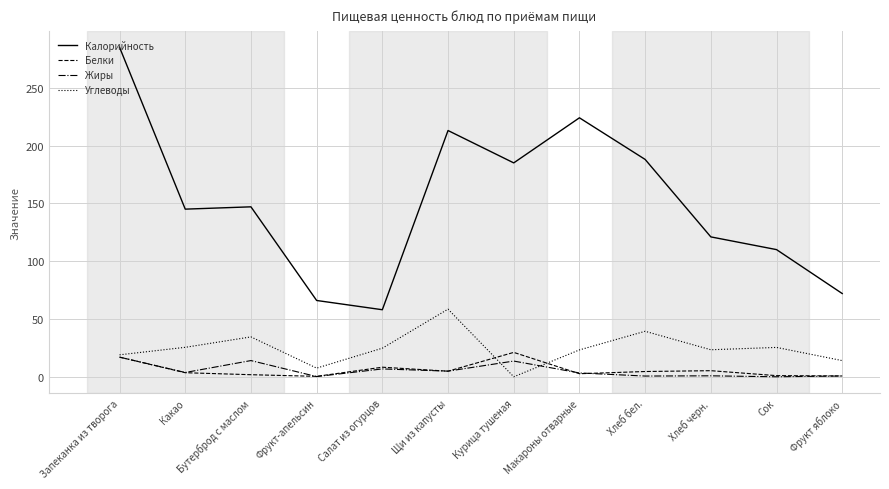

What is the highest value of the Белки series?

21.1